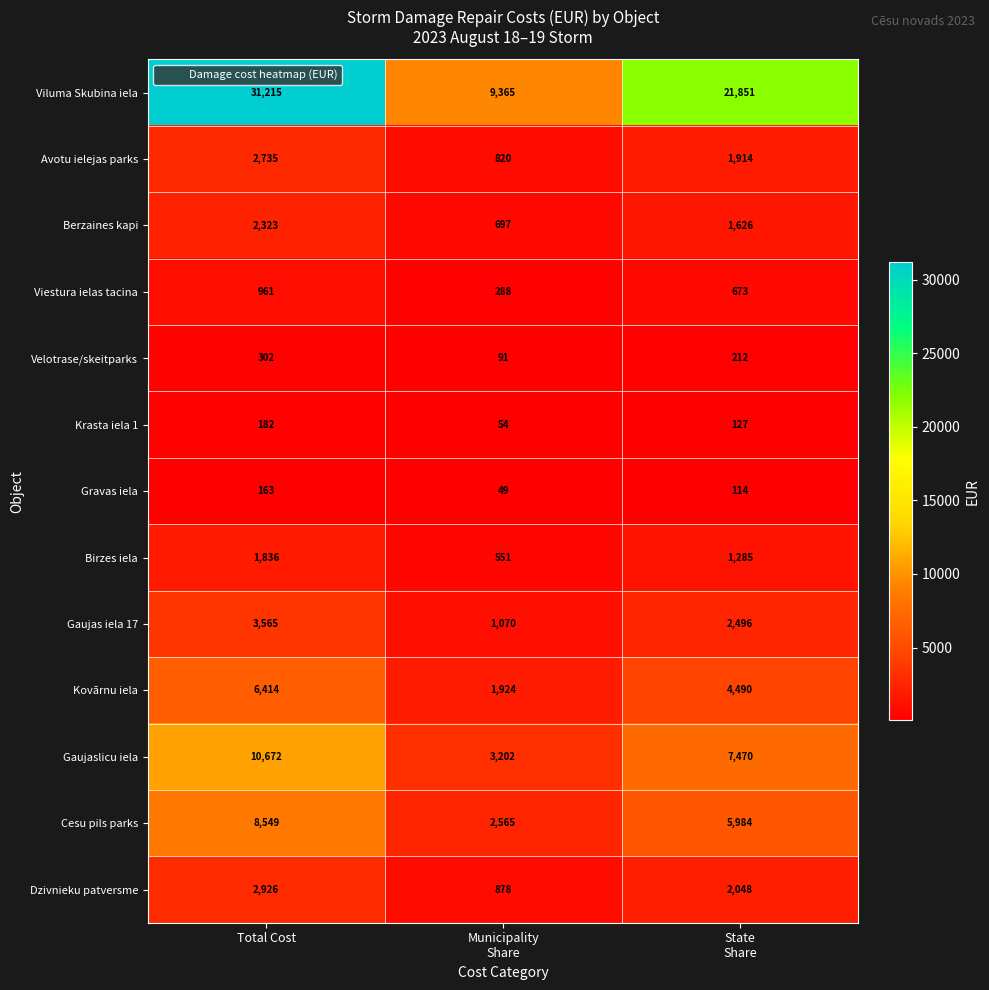

Which series has the largest total across all categories?

Viluma Skubina iela